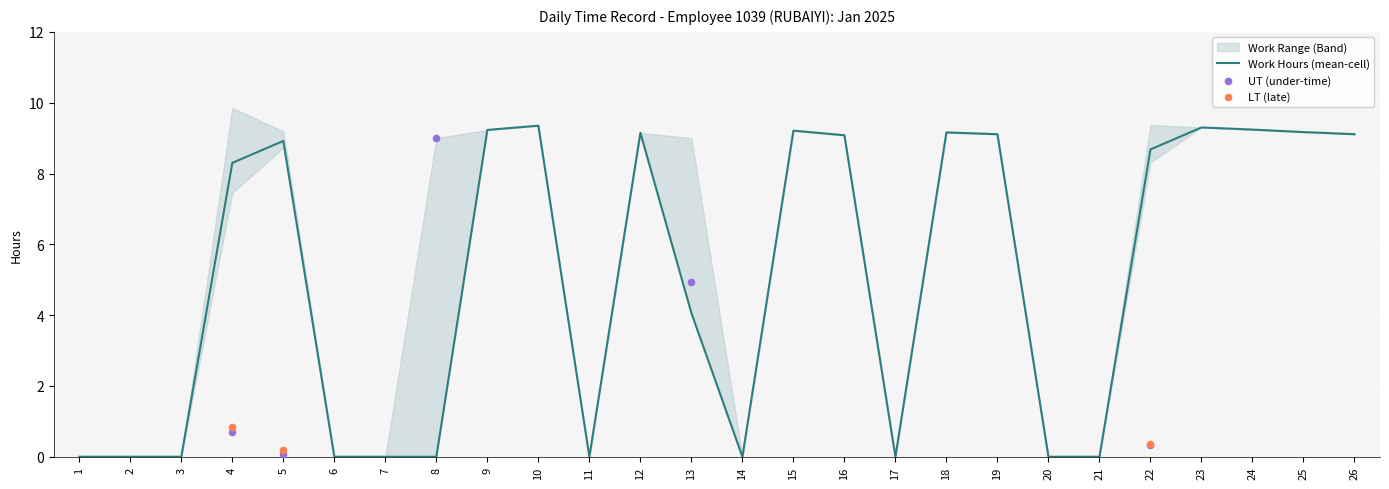

Which series has the largest total across all categories?

Work Hours